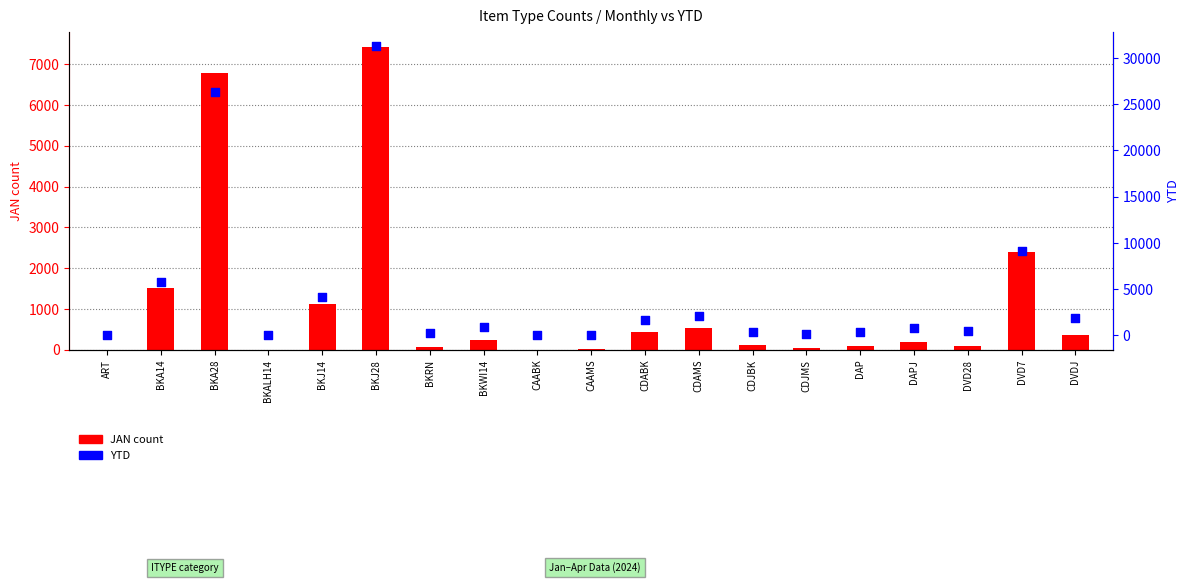

What is the total value across all series at DAPJ?

998